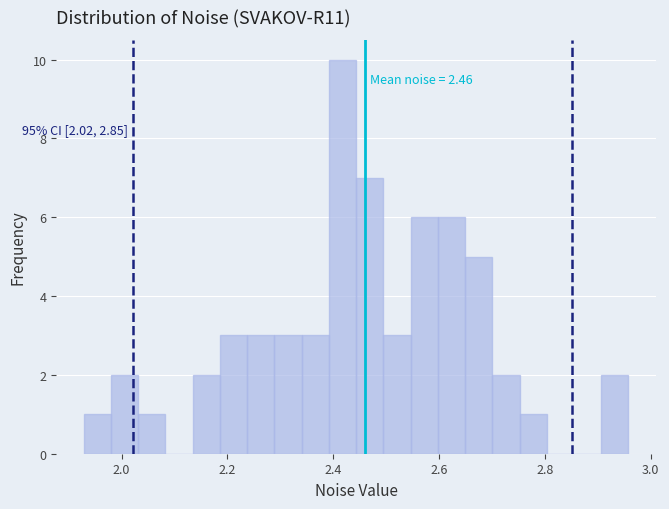

Around what value on the x-axis is the tallest bar? Give the approximate position of its centre, as read against the axis.

2.42